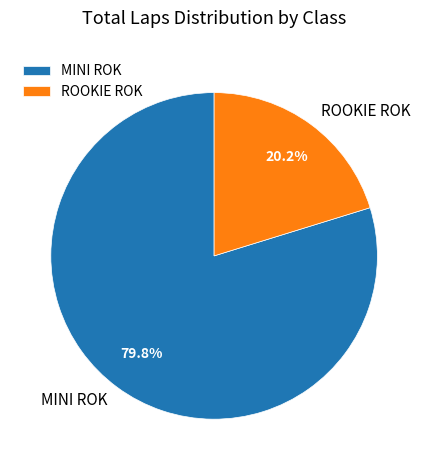

Rank the categories by value from highest to lowest.

MINI ROK, ROOKIE ROK